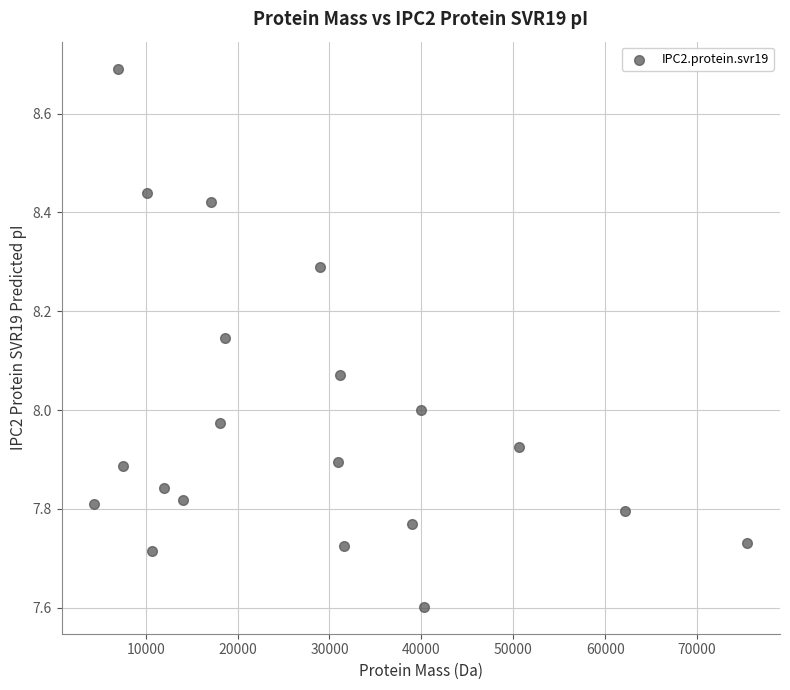

What is the range of Y values (max minus min)?

1.1